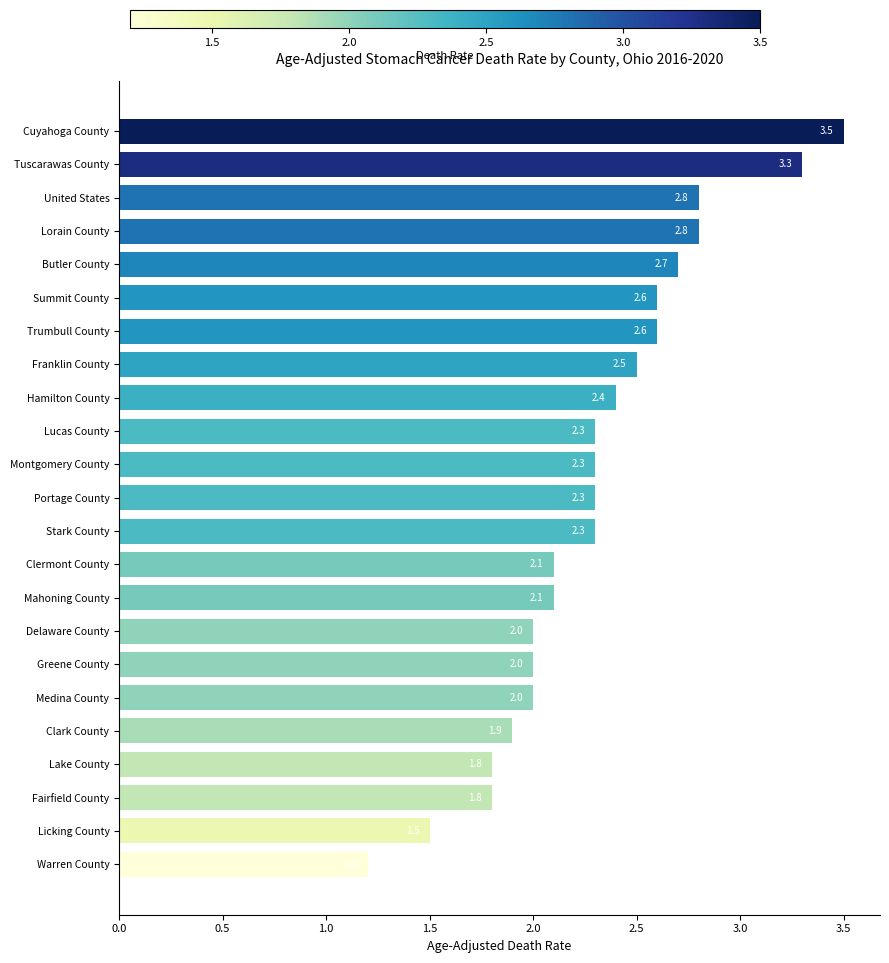

How many categories are shown in the chart?

23